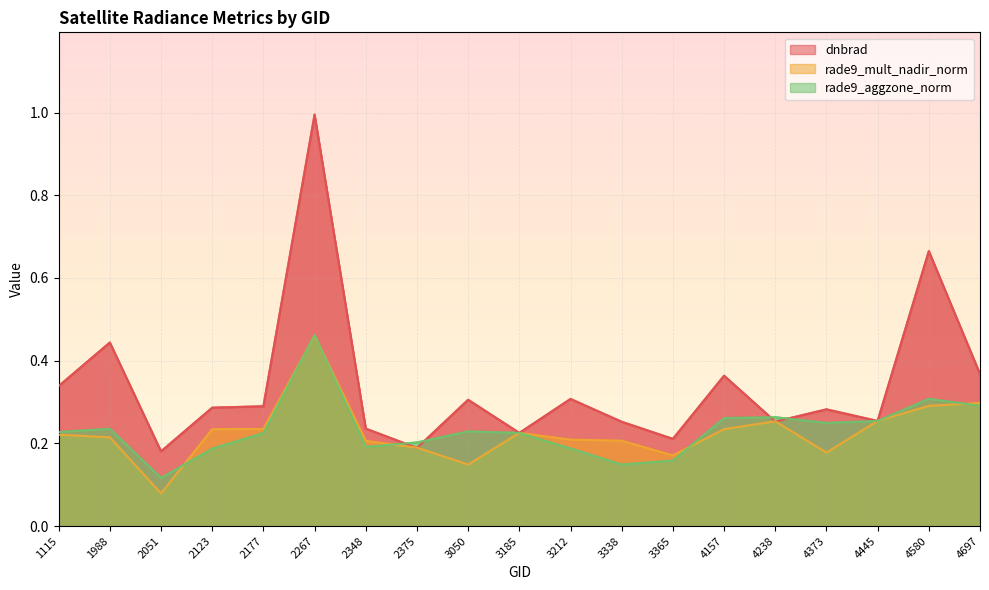

What is the average value of the dnbrad series?

0.3